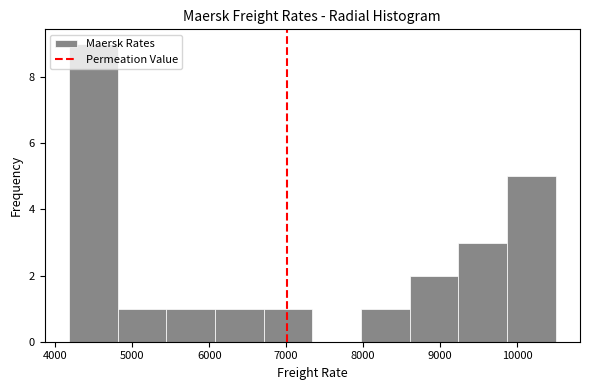

Reading left to right, list every bar in this chart as the range it spans on the x-axis followed by its height. Neither the bar edges nor the heights are printed on the chart, so give them approximately, as read against the axes.

4200 to 4800: 9
4800 to 5400: 1
5400 to 6100: 1
6100 to 6700: 1
6700 to 7300: 1
7300 to 8000: 0
8000 to 8600: 1
8600 to 9200: 2
9200 to 9900: 3
9900 to 10500: 5